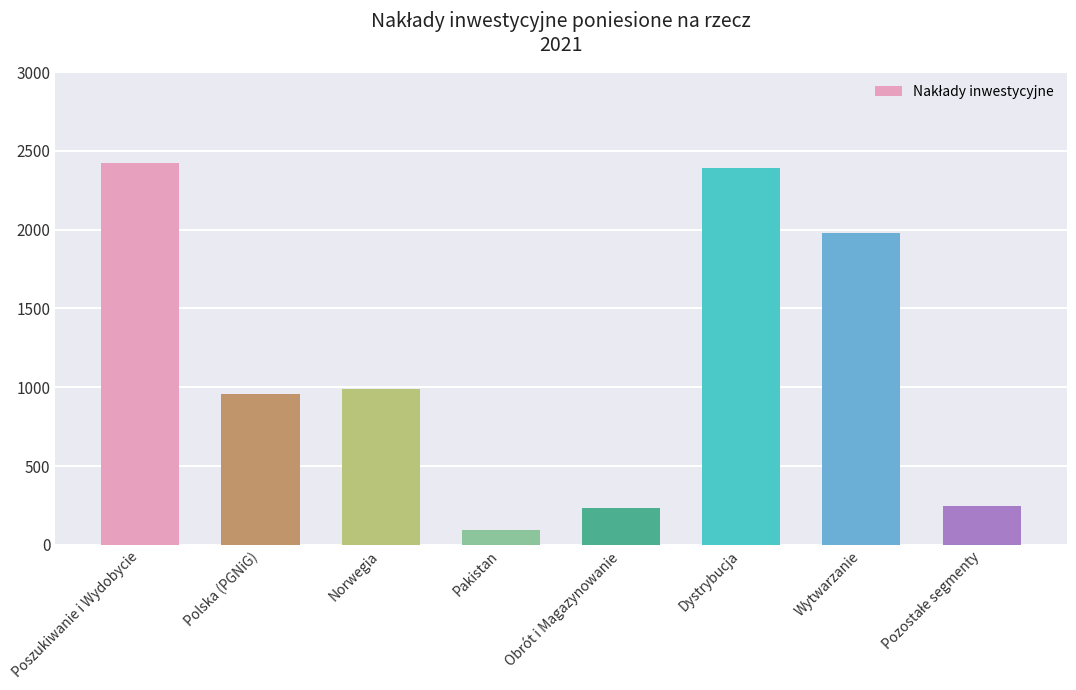

Where is the data nearest to the value 1257?

Norwegia